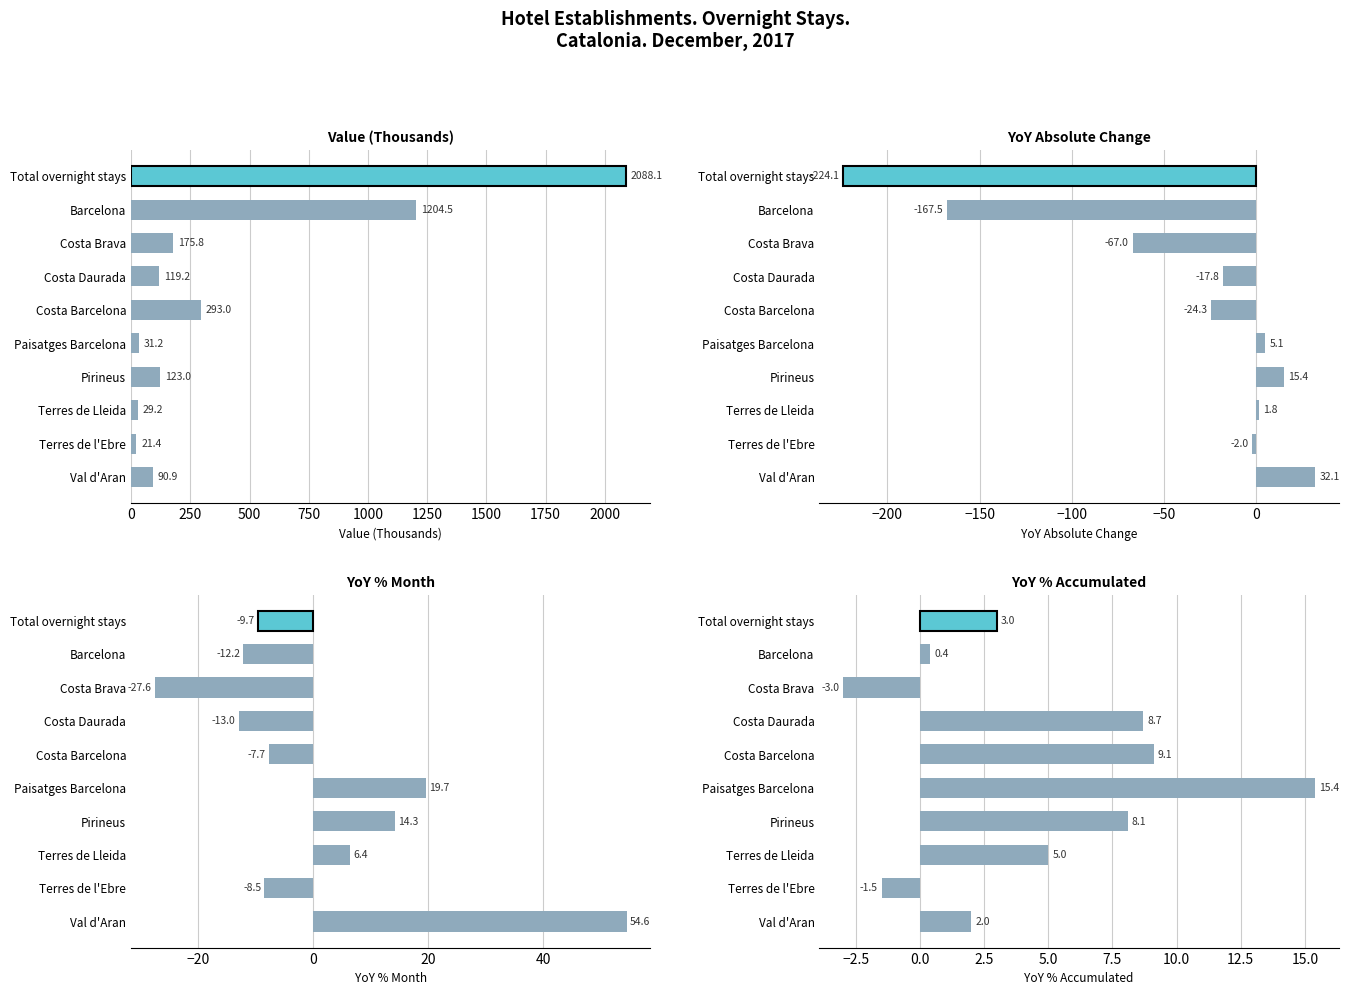

What is the value of the YoY Absolute bar at the 10th from the left?

32.1